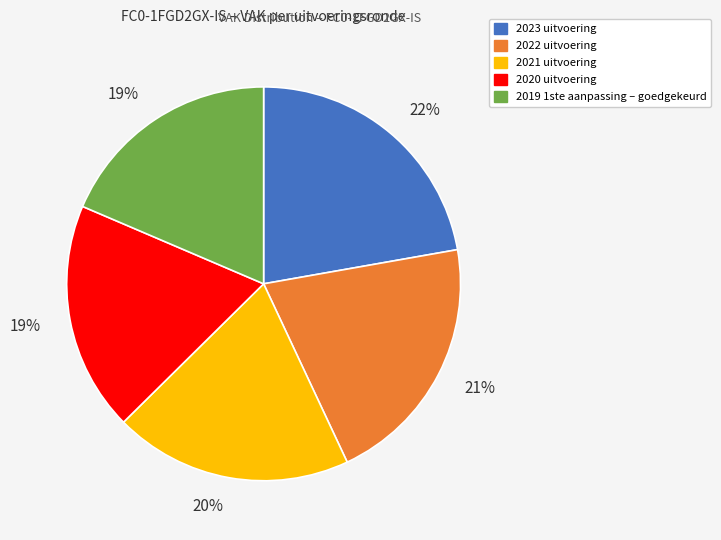

The 2020 uitvoering slice represents 19% of the pie. True or false?

True